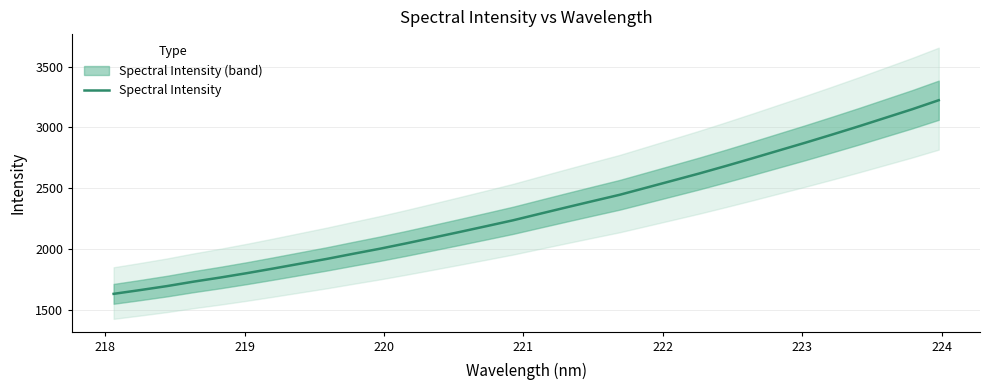

Reading left to right, extract all data points from this chart.

1631.8	1662.9	1695.5	1732.1	1765.8	1801.9	1840.3	1879.8	1919.1	1961.5	2003.1	2047.7	2094.1	2141.0	2188.5	2236.7	2289.9	2342.7	2394.7	2446.1	2504.5	2563.0	2621.8	2683.4	2746.8	2811.3	2875.7	2942.1	3009.8	3079.6	3149.5	3223.9